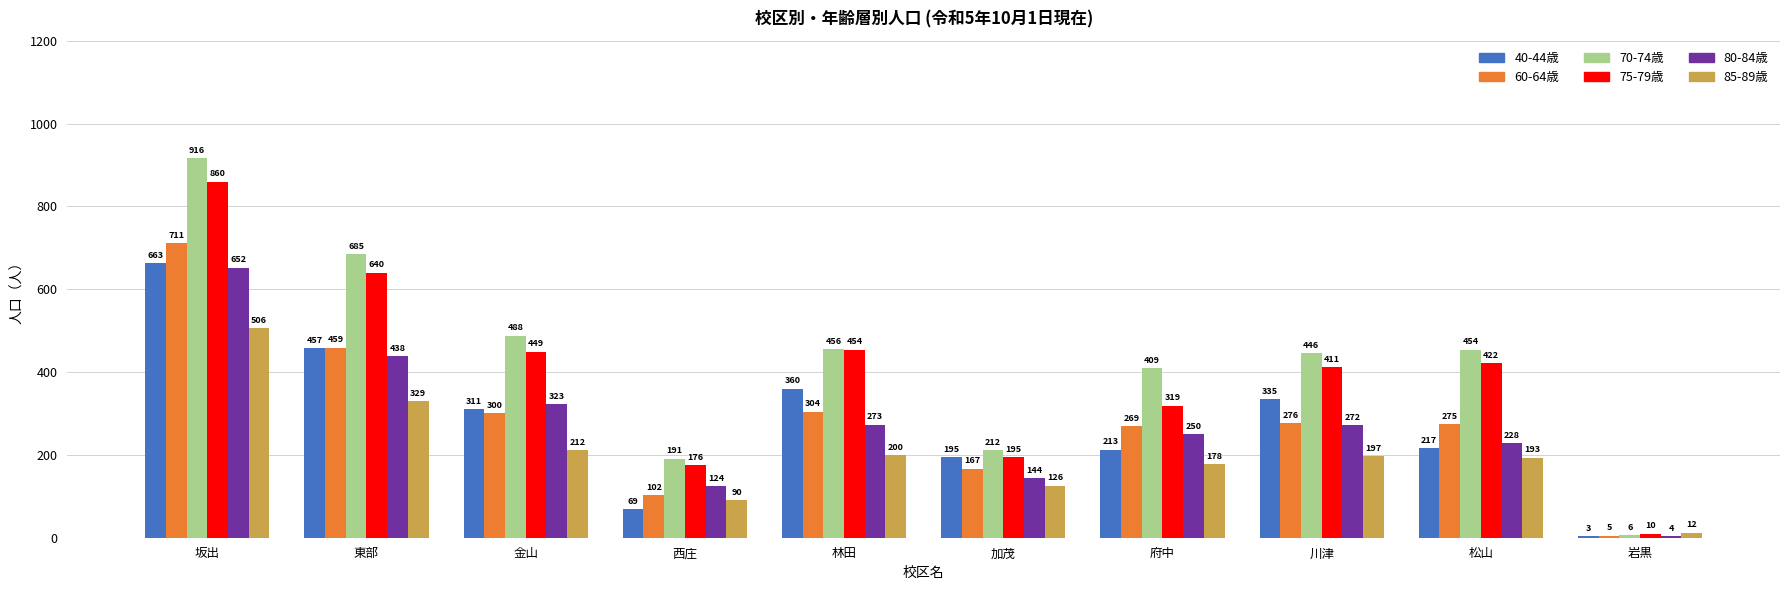

Which category has the highest value across all series?

坂出